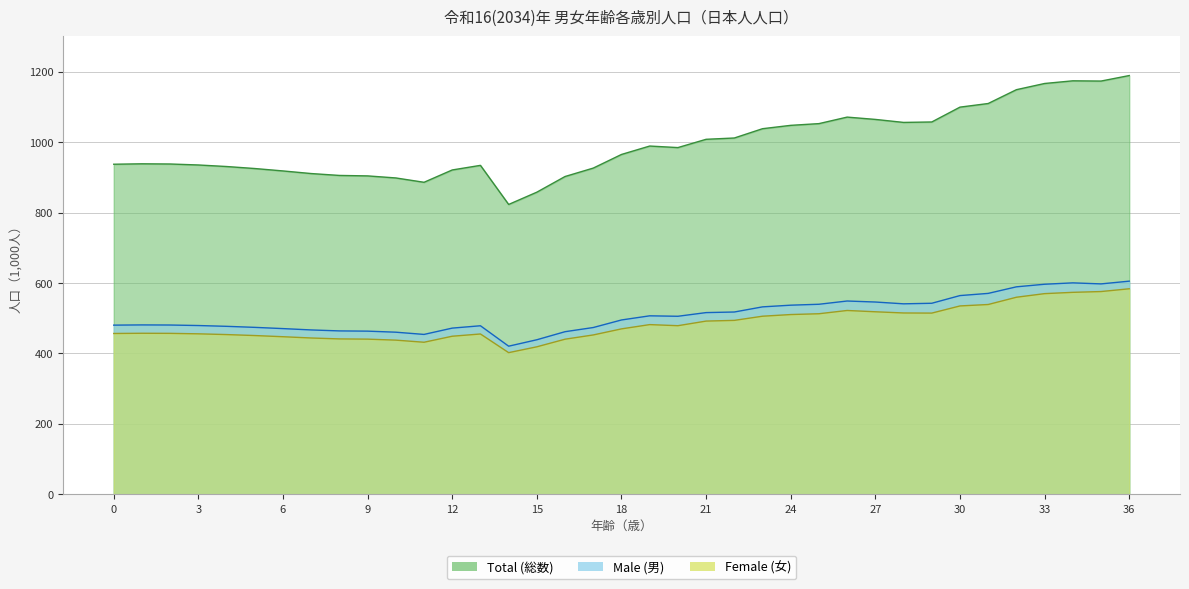

What is the minimum value for Male (男)?

420.6